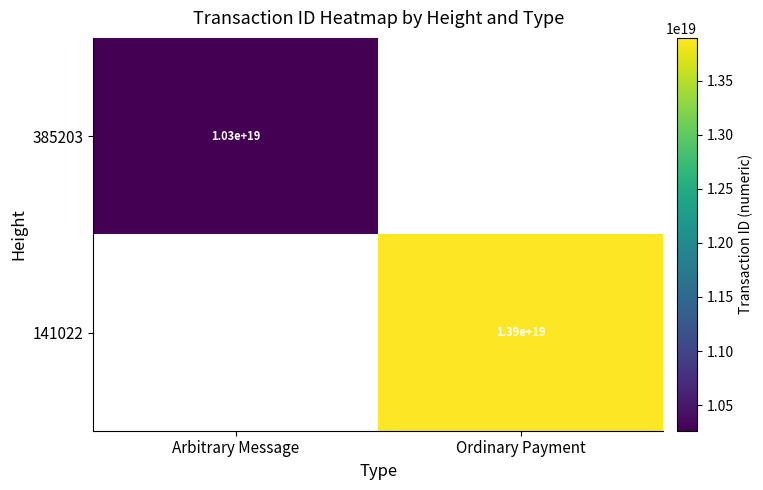

Is it true that 385203 equals 10300000000000000000 at Arbitrary Message?

True